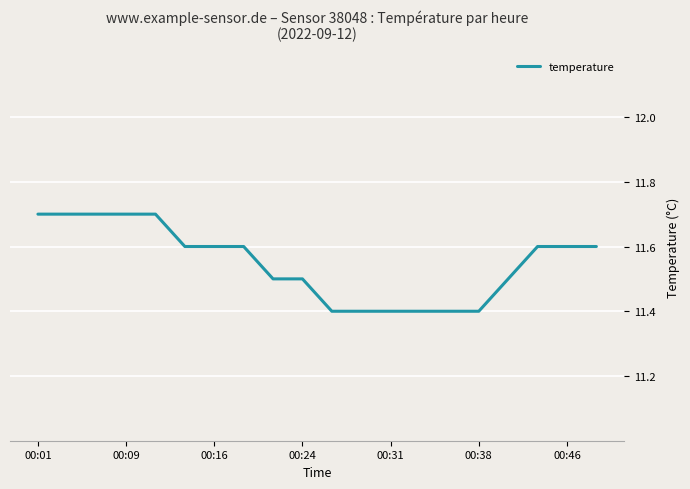

What is the greatest value displayed?

11.7